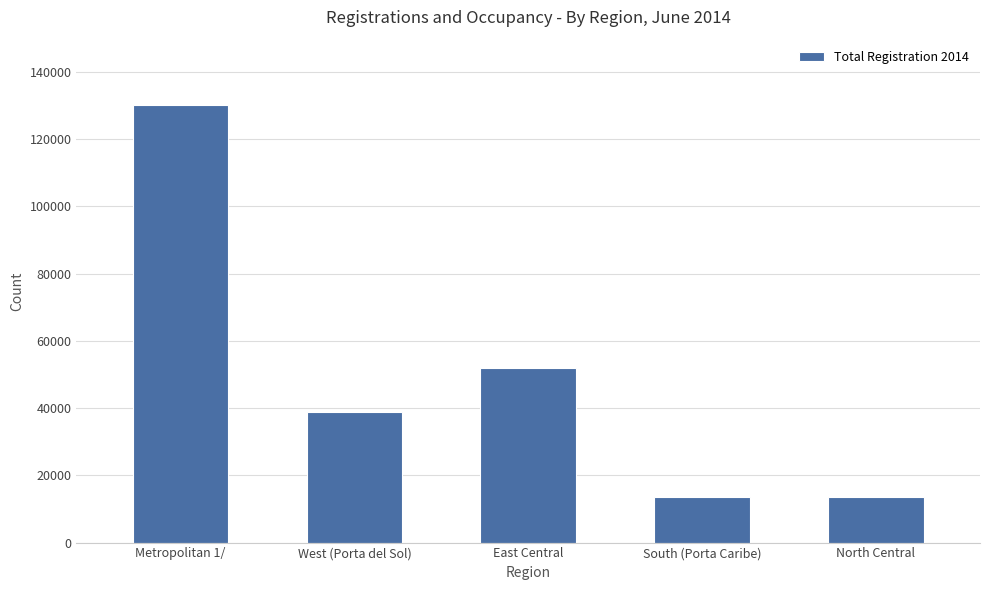

What is the difference between the values at North Central and Metropolitan 1/?

116557